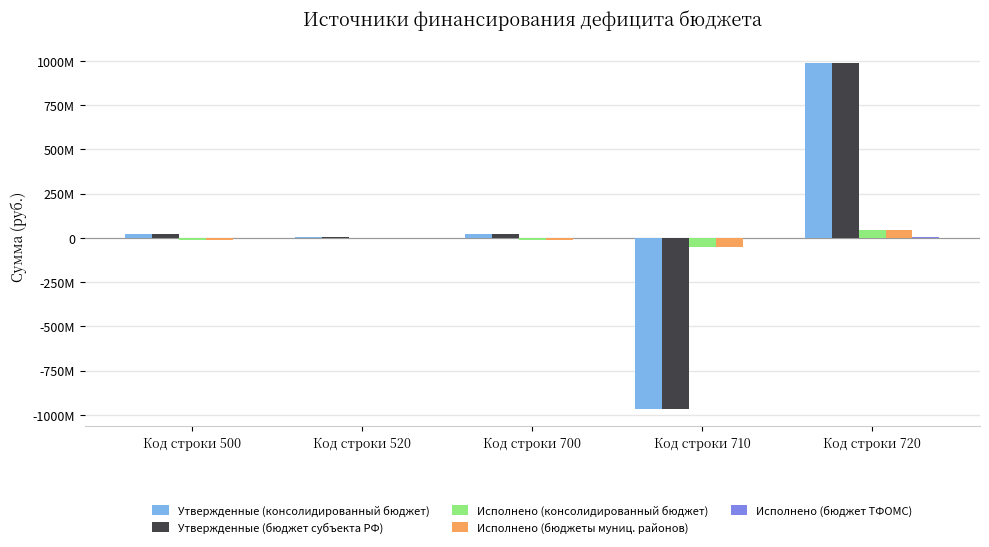

Are the bars grouped side by side (vs. stacked)?

Yes